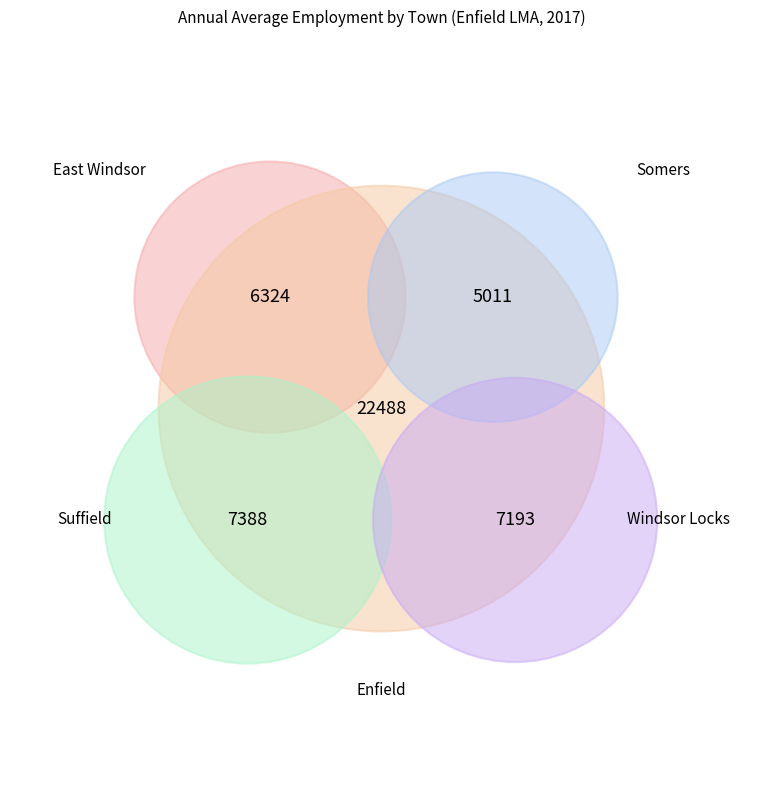

What is the largest slice in the pie chart?

ENFIELD LMA